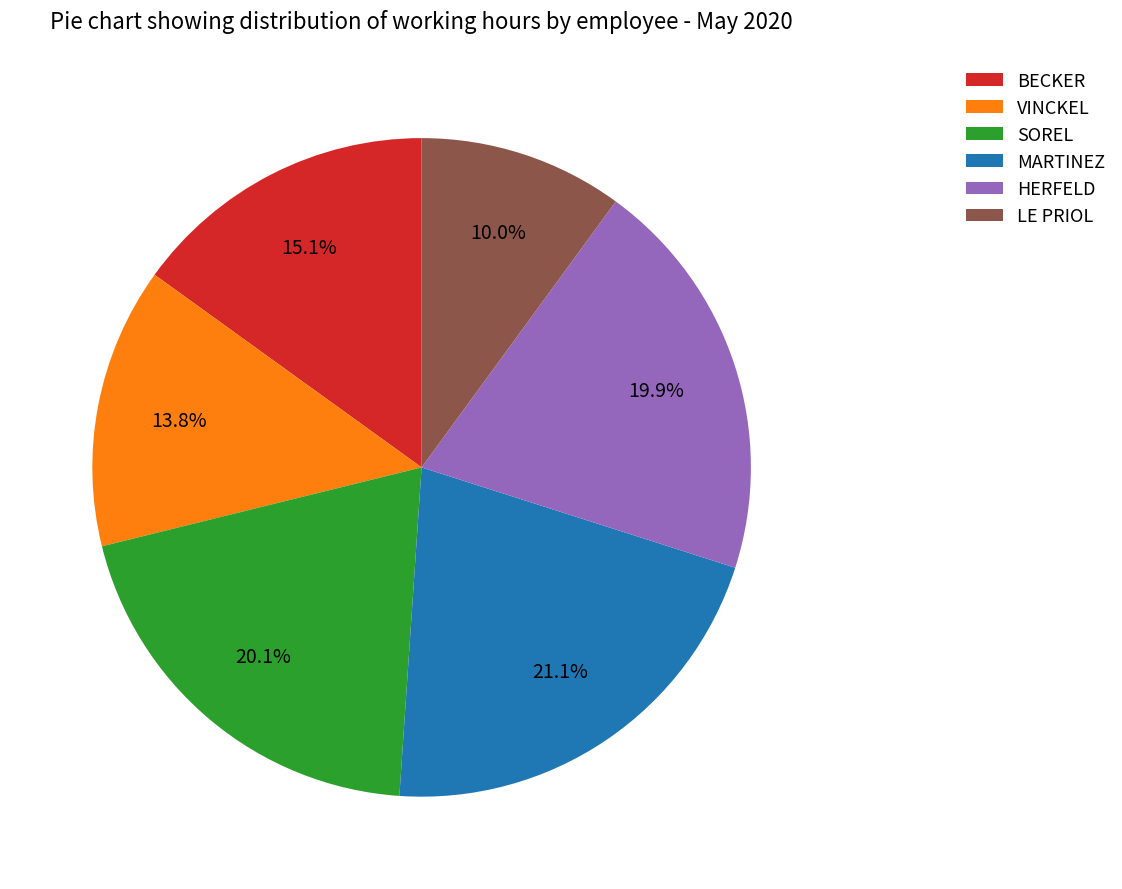

Which has a higher value, SOREL or BECKER?

SOREL